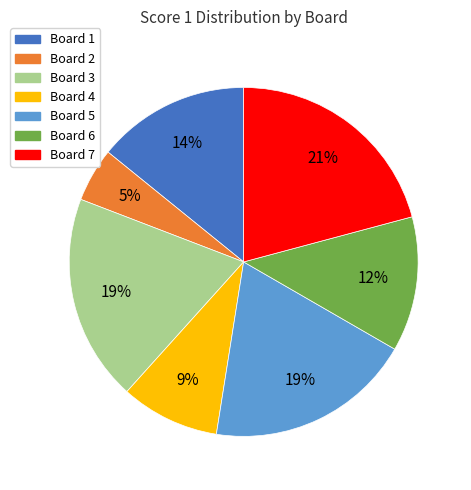

True or false: Board 2 accounts for 5% of the total.

True